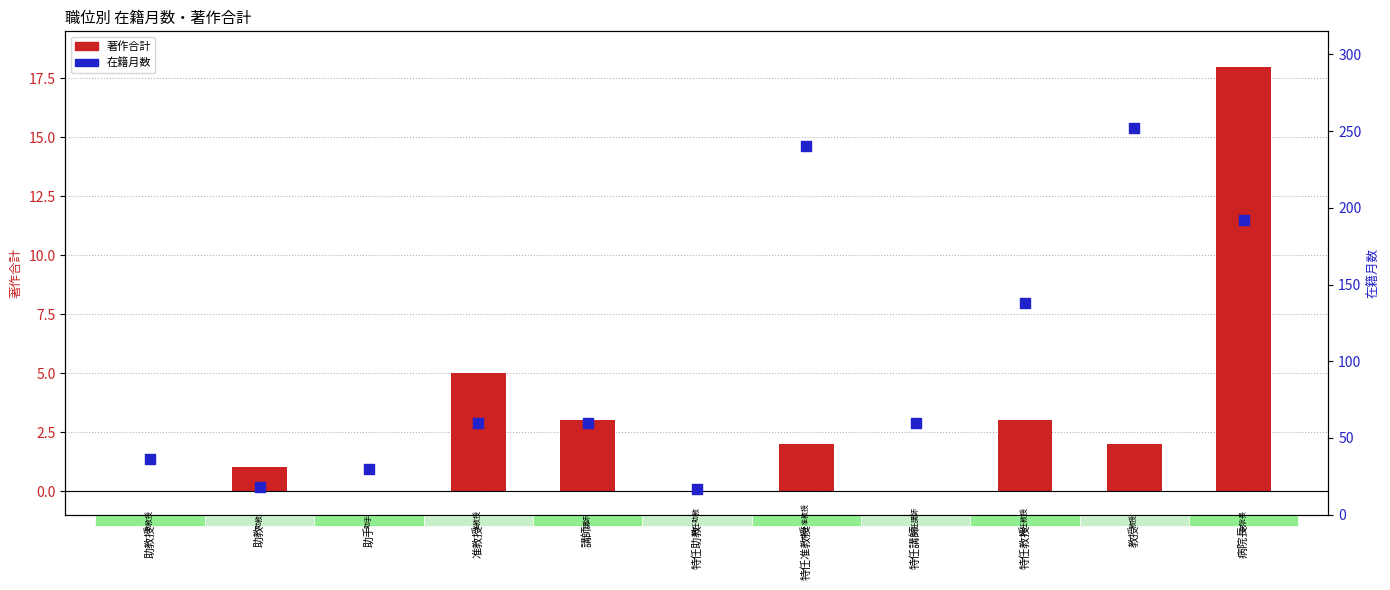

Which series reaches the maximum Y coordinate?

在籍月数